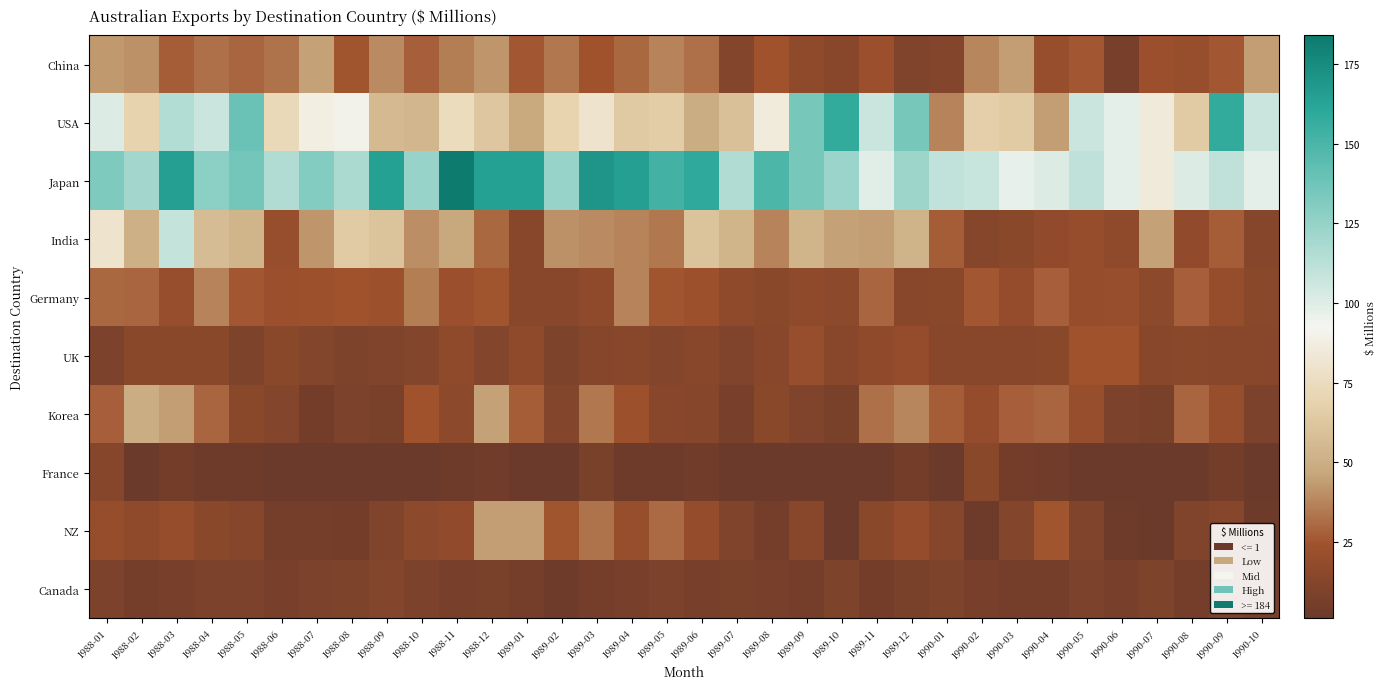

Which category has the lowest value across all series?

1988-07